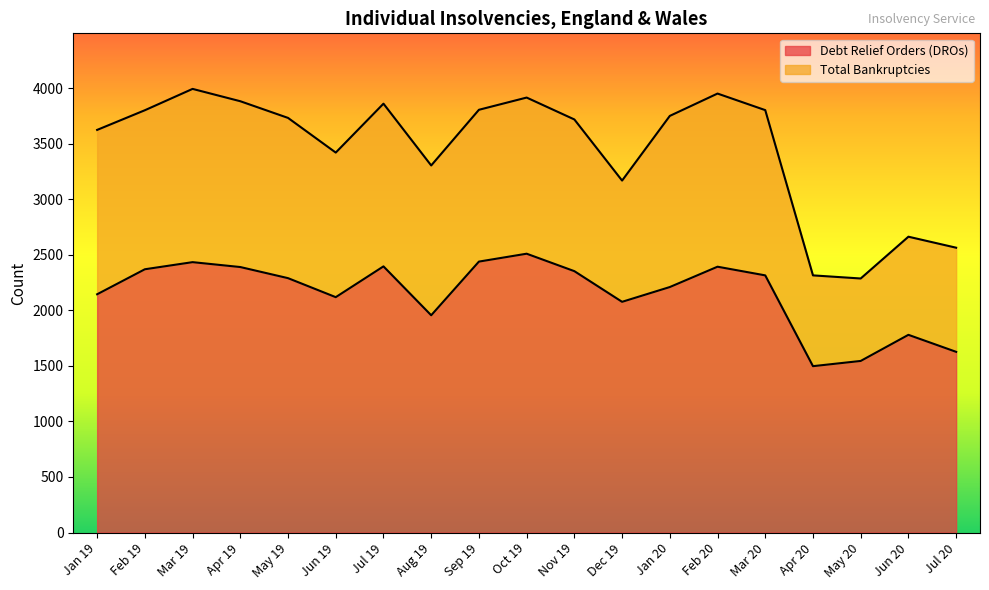

How many interior local peaks (higher than both neighbors) does the data have?

5